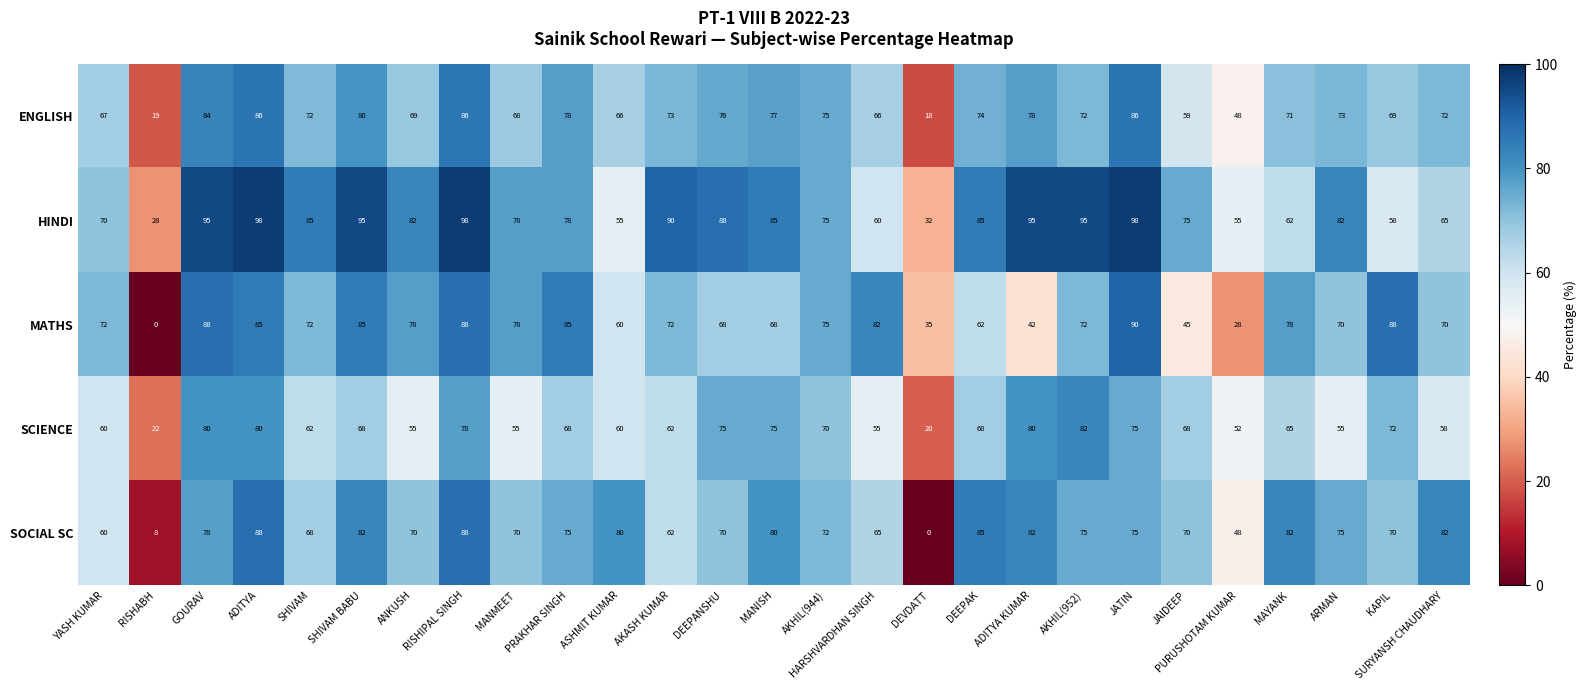

Read the MATHS value at KAPIL, to the nearest 10.

90